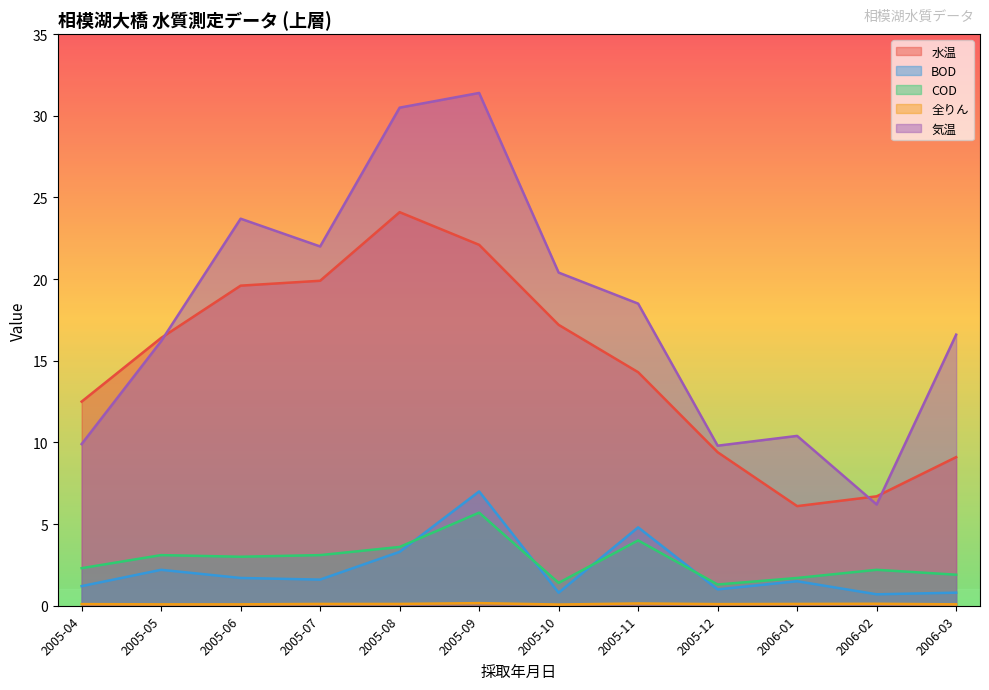

At which label is BOD closest to 3?

2005-08